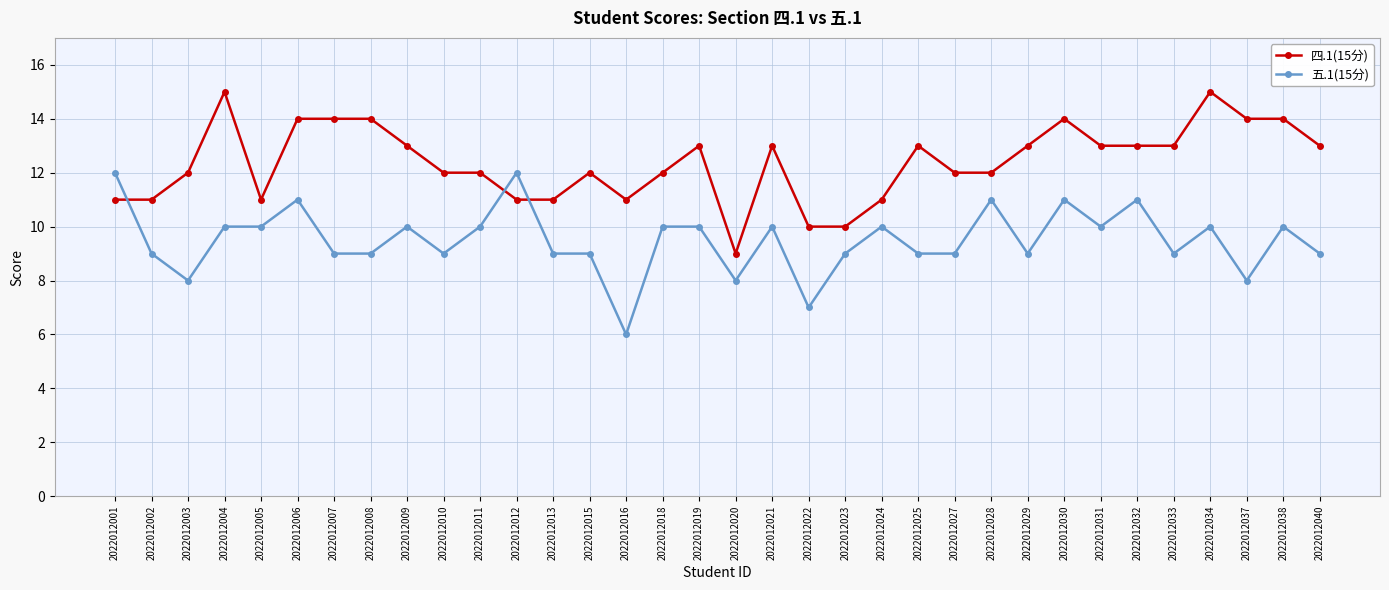

Rank the series at 2022012010 from highest to lowest value.

四.1(15分), 五.1(15分)